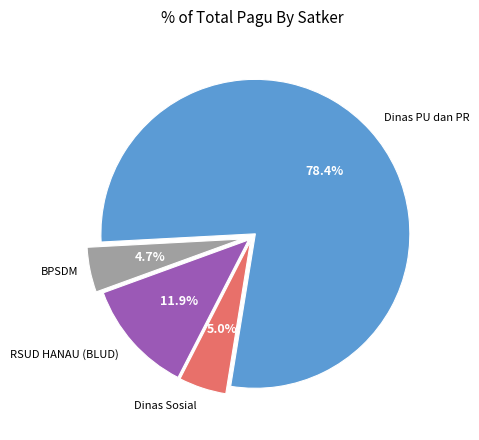

Count the number of slices in the pie.

4